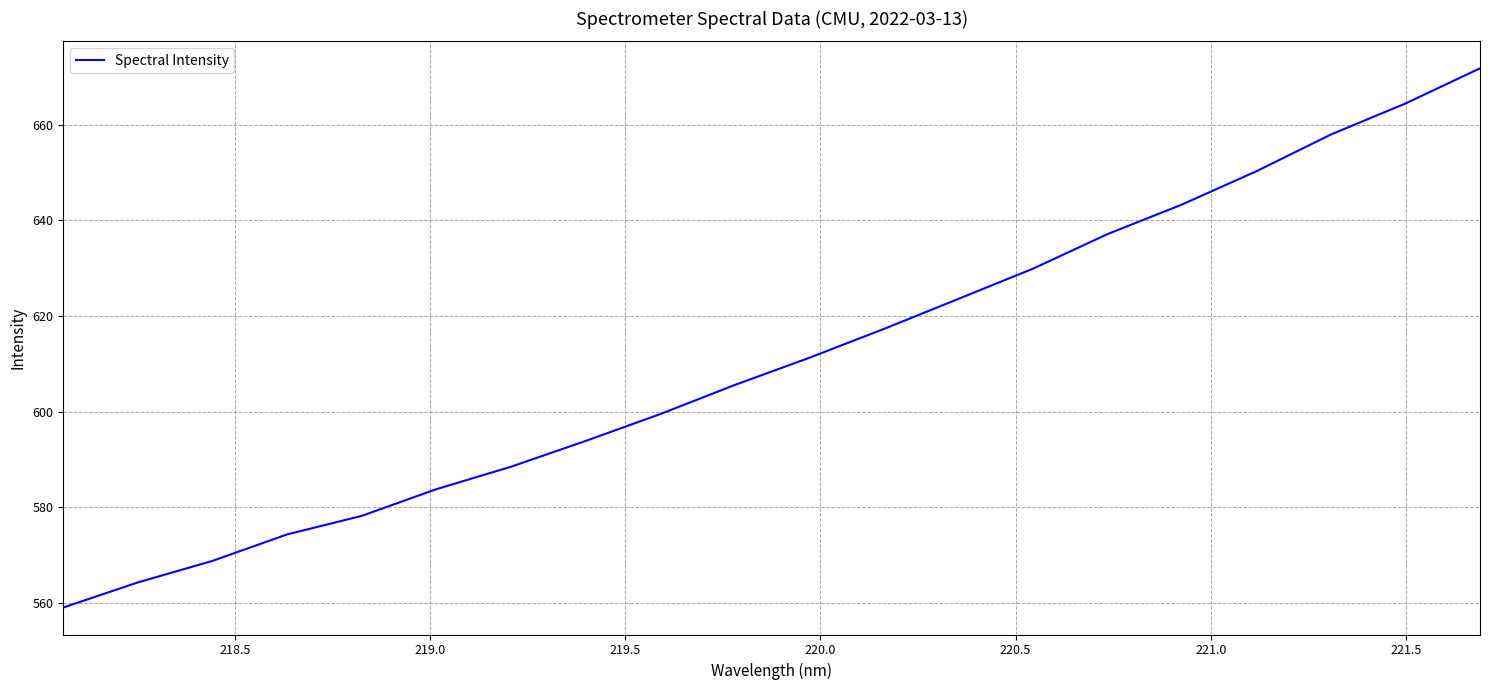

What is the difference between the maximum and minimum values?

112.7